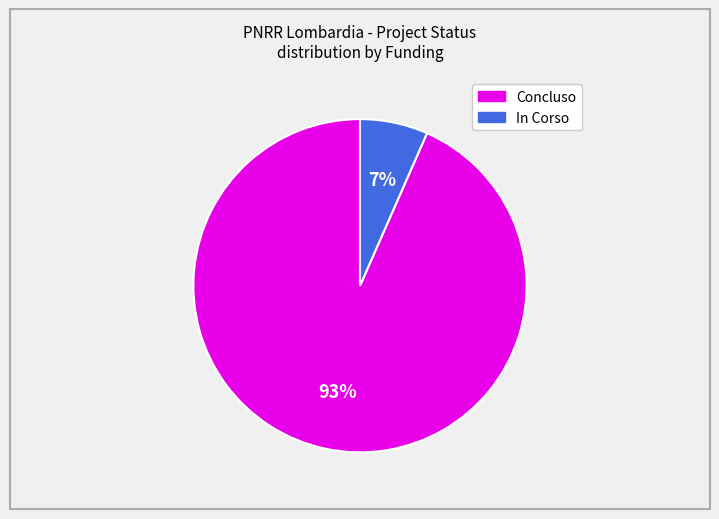

Is there a majority slice in this chart?

Yes